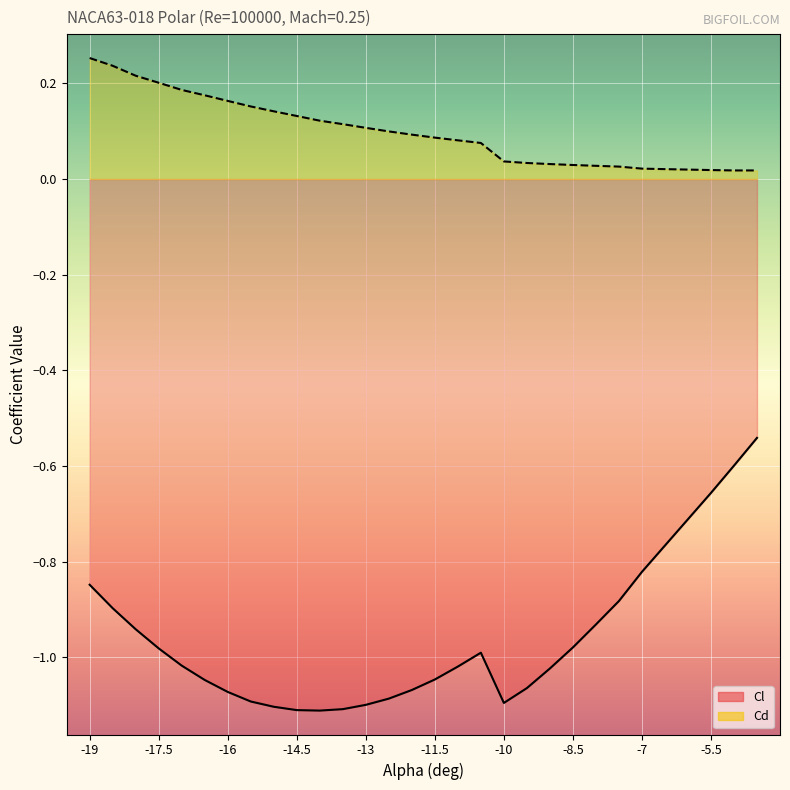

Reading left to right, transcribe all the data shown in this chart.

Cl: -19=-0.8	-18.5=-0.9	-18=-0.9	-17.5=-1.0	-17=-1.0	-16.5=-1.0	-16=-1.1	-15.5=-1.1	-15=-1.1	-14.5=-1.1	-14=-1.1	-13.5=-1.1	-13=-1.1	-12.5=-1.1	-12=-1.1	-11.5=-1.0	-11=-1.0	-10.5=-1.0	-10=-1.1	-9.5=-1.1	-9=-1.0	-8.5=-1.0	-8=-0.9	-7.5=-0.9	-7=-0.8	-6.5=-0.8	-6=-0.7	-5.5=-0.7	-5=-0.6	-4.5=-0.5
Cd: -19=0.3	-18.5=0.2	-18=0.2	-17.5=0.2	-17=0.2	-16.5=0.2	-16=0.2	-15.5=0.2	-15=0.1	-14.5=0.1	-14=0.1	-13.5=0.1	-13=0.1	-12.5=0.1	-12=0.1	-11.5=0.1	-11=0.1	-10.5=0.1	-10=0.0	-9.5=0.0	-9=0.0	-8.5=0.0	-8=0.0	-7.5=0.0	-7=0.0	-6.5=0.0	-6=0.0	-5.5=0.0	-5=0.0	-4.5=0.0